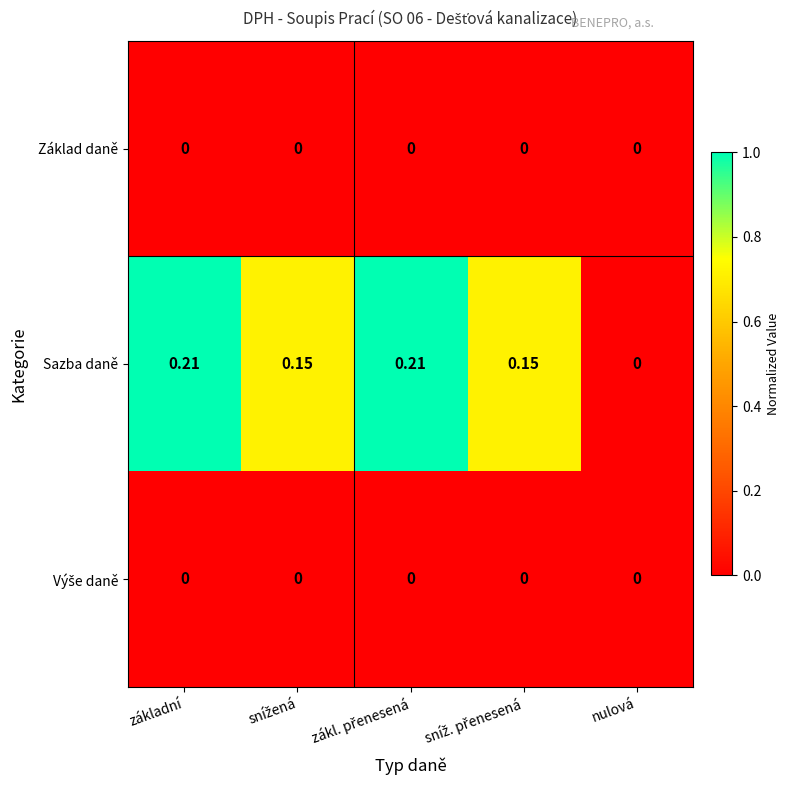

Which series has the largest range (max minus min)?

Sazba daně